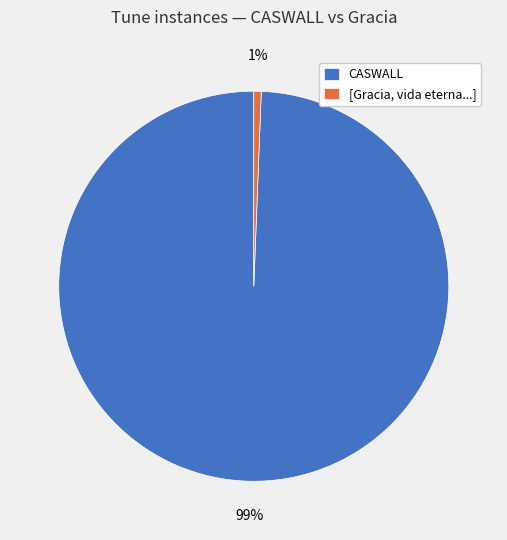

Does [Gracia, vida eterna...] account for over 50% of the chart?

No